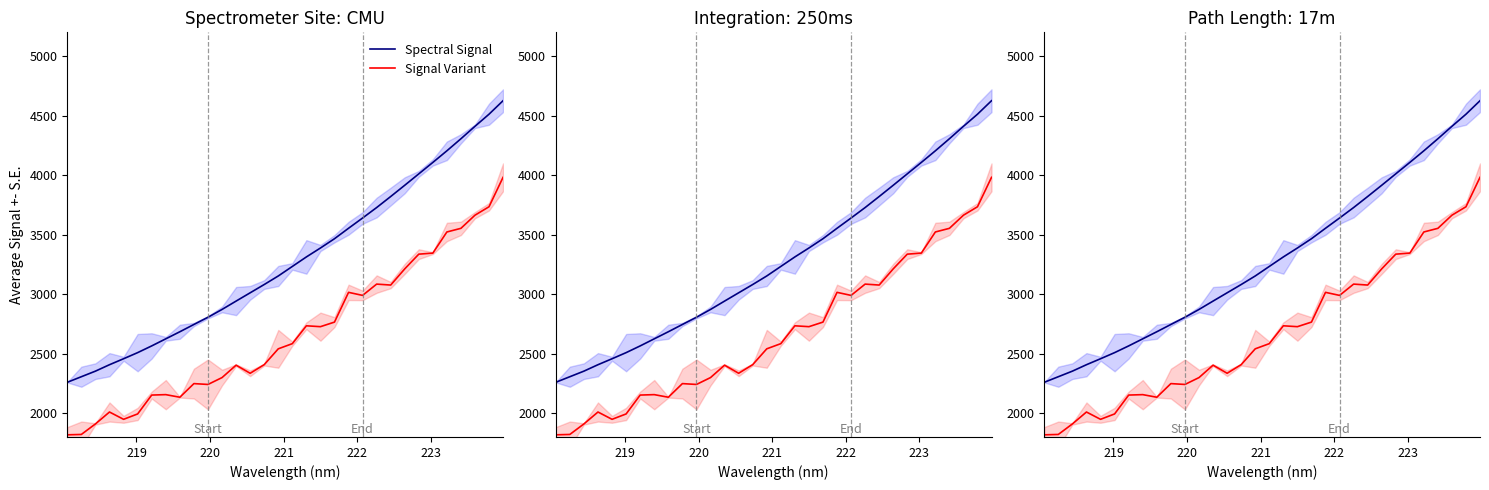

List the series in order of their overall mean, lowest first.

Signal Variant, Spectral Signal